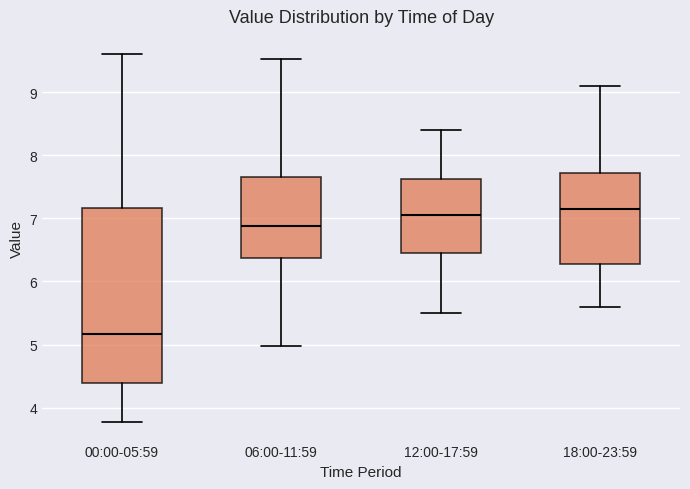

Reading left to right, read every box against the y-axis: the position of its median line, the range the box covers, and the ends of its whiskers. The values are not printed on the chart, so give them approximately, as read against the axis.

00:00-05:59: median 5.2, box 4.4 to 7.2, whiskers 3.8 to 9.6
06:00-11:59: median 6.9, box 6.4 to 7.7, whiskers 5.0 to 9.5
12:00-17:59: median 7.1, box 6.5 to 7.6, whiskers 5.5 to 8.4
18:00-23:59: median 7.2, box 6.3 to 7.7, whiskers 5.6 to 9.1